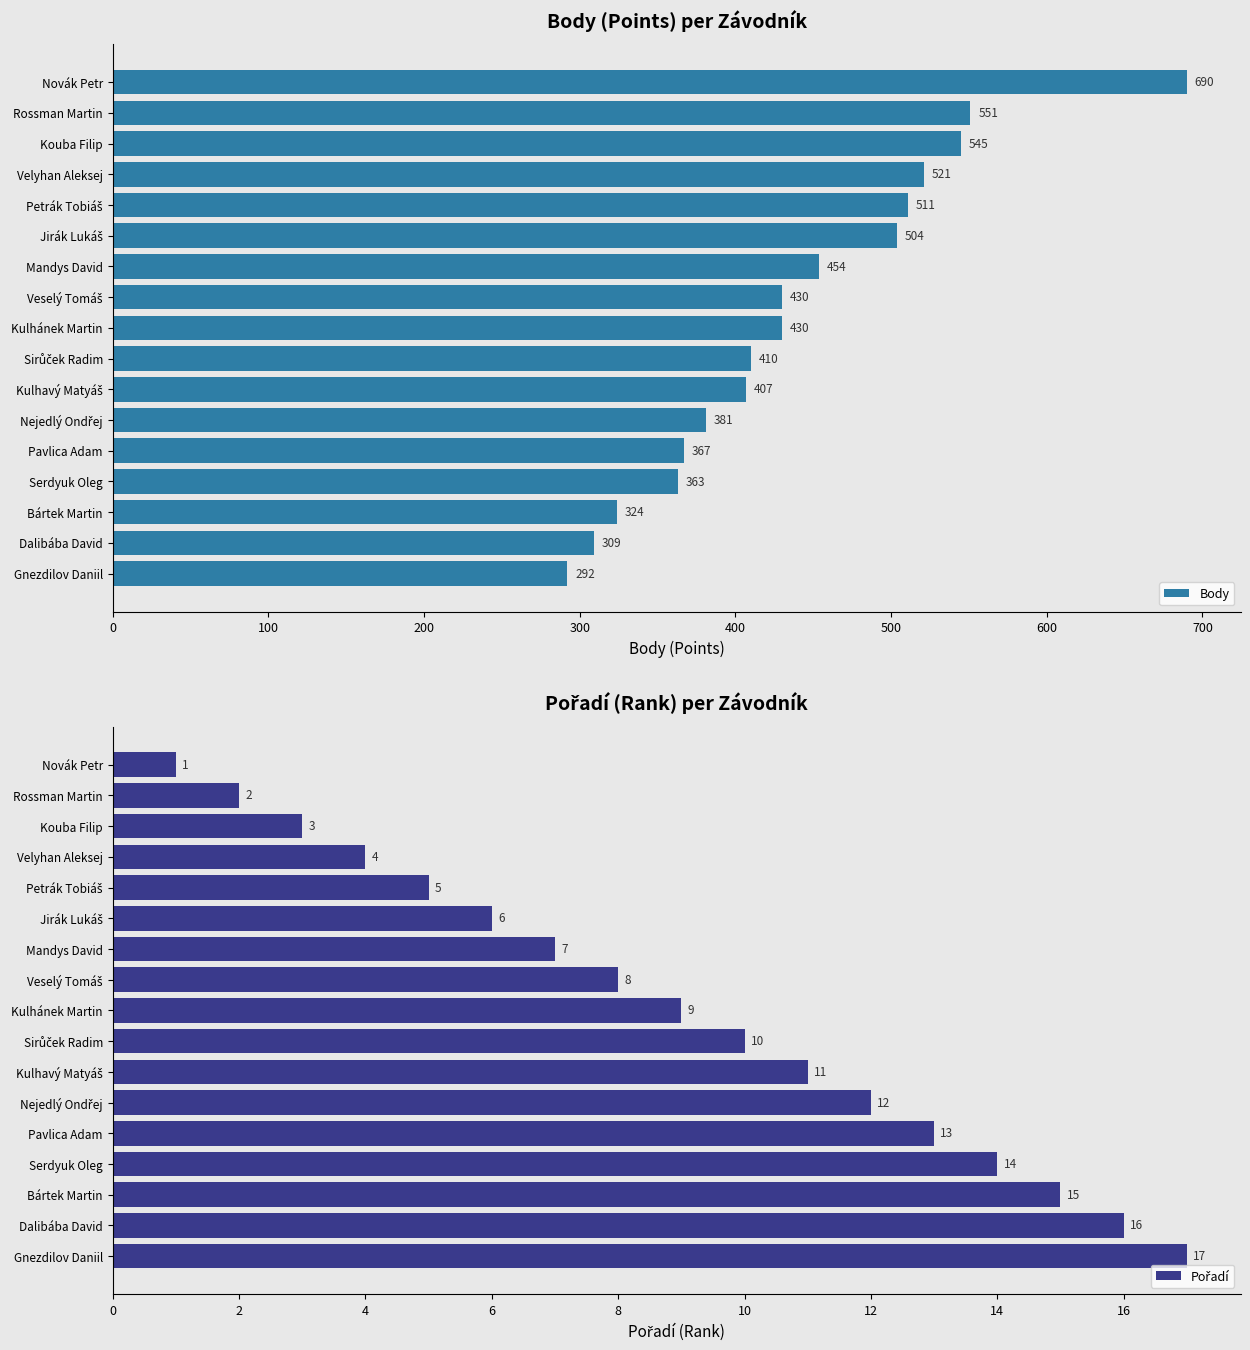

What is the sum of all Body values?

7489